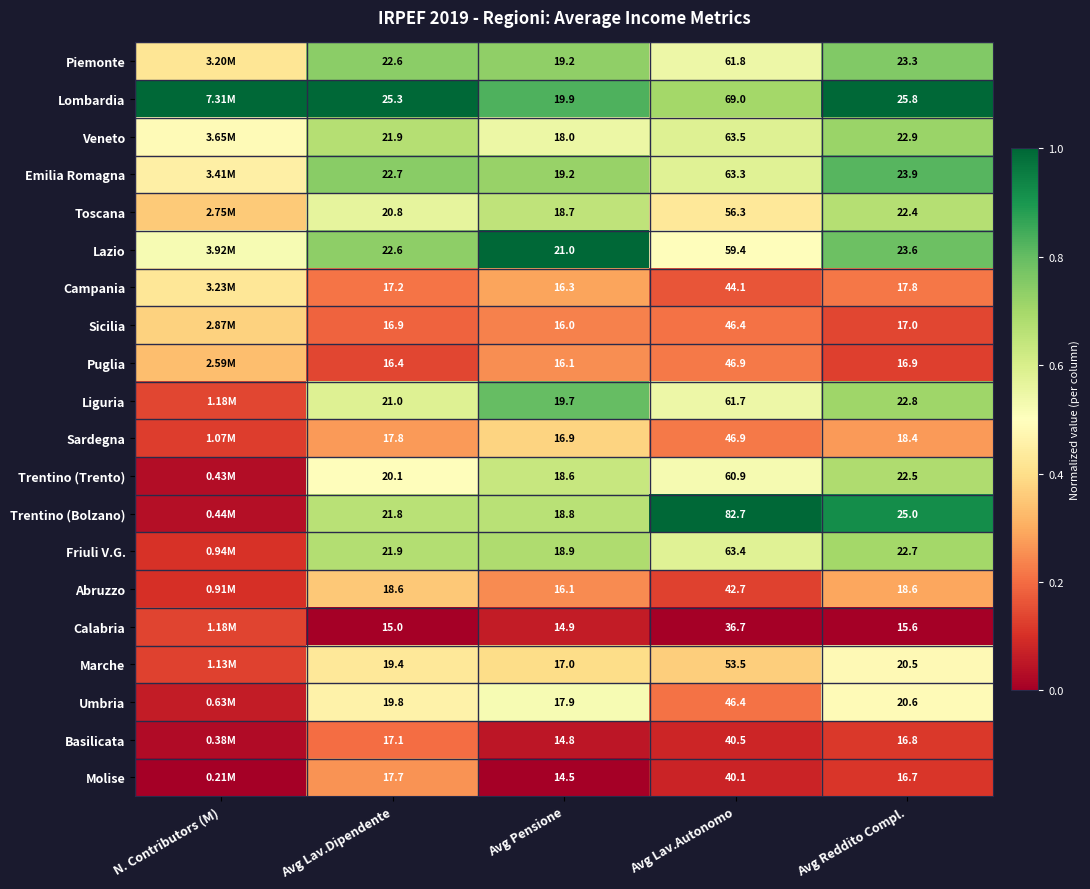

Is the value of Campania at Avg Lav.Autonomo greater than the value of Liguria at Avg Reddito Compl.?

Yes